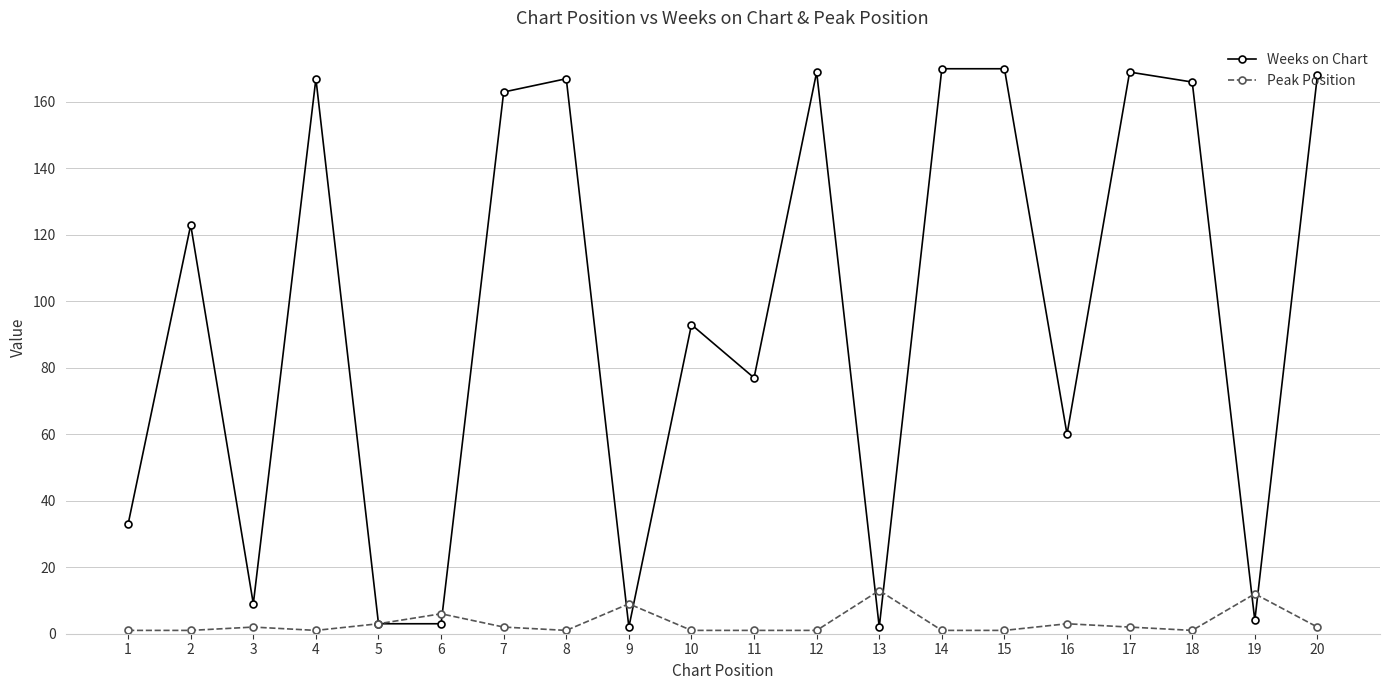

Which series has the largest total across all categories?

Weeks on Chart